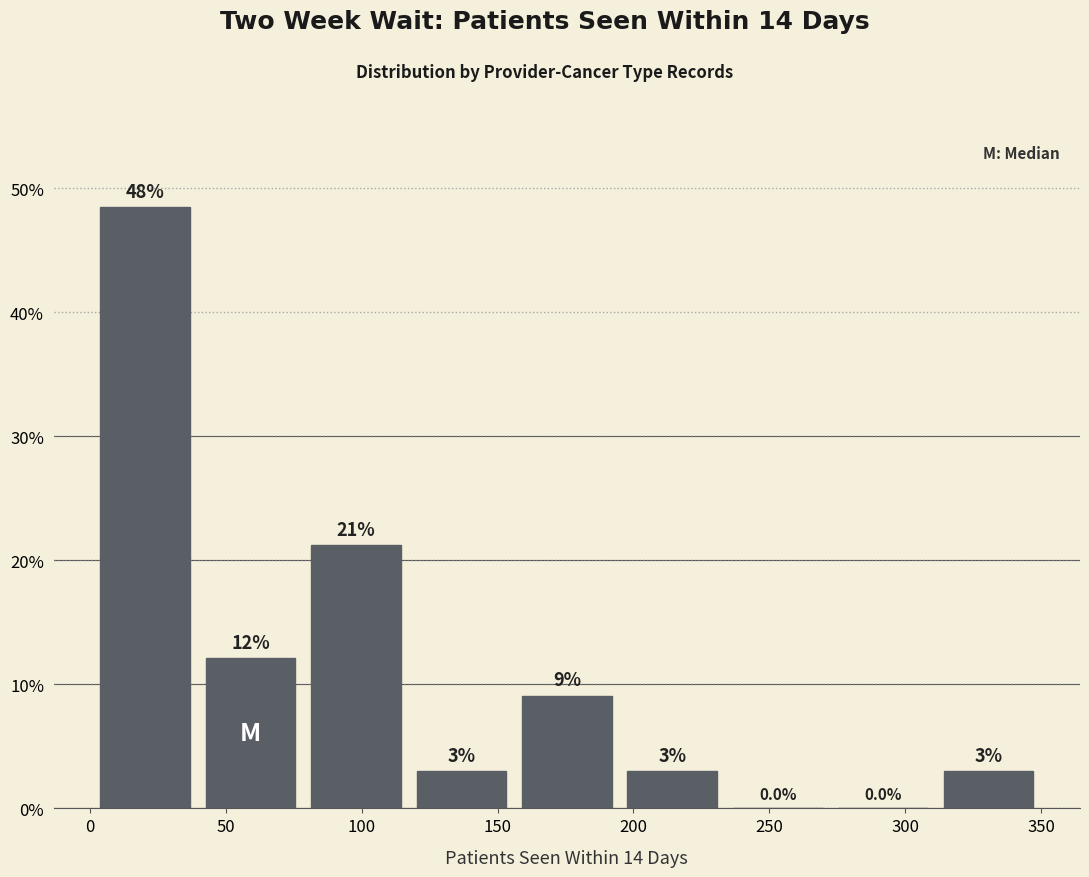

Which range on the x-axis has the tallest bar?

0 to 40